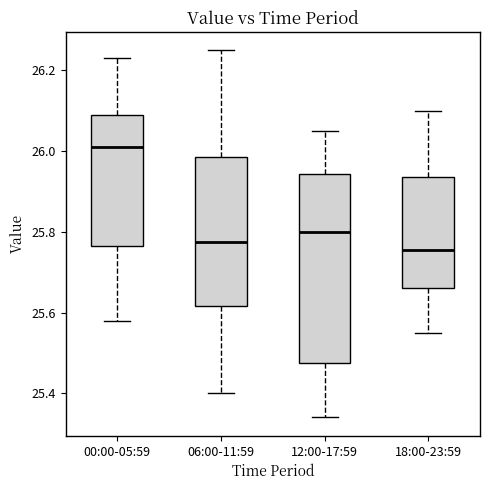

Which box is the tallest, from its lower edge to its upper edge?

12:00-17:59